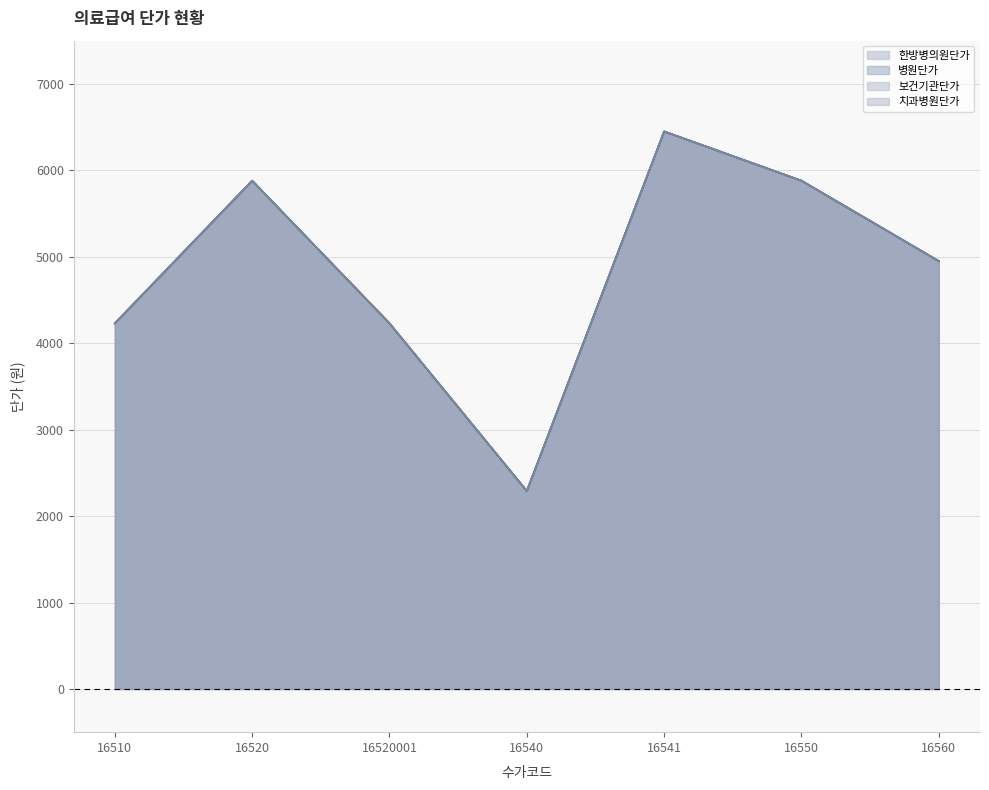

At which category does 보건기관단가 reach its first local peak?

16520